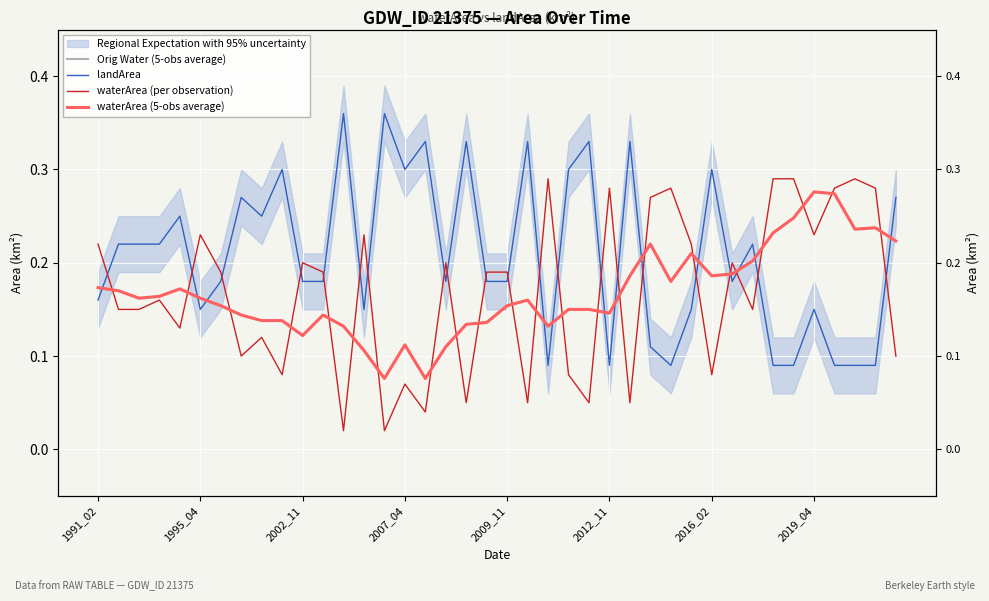

At 2016_02, list the series in order from largest to smallest.

landArea, Orig Water (5-obs average), waterArea (5-obs average), waterArea (per observation)